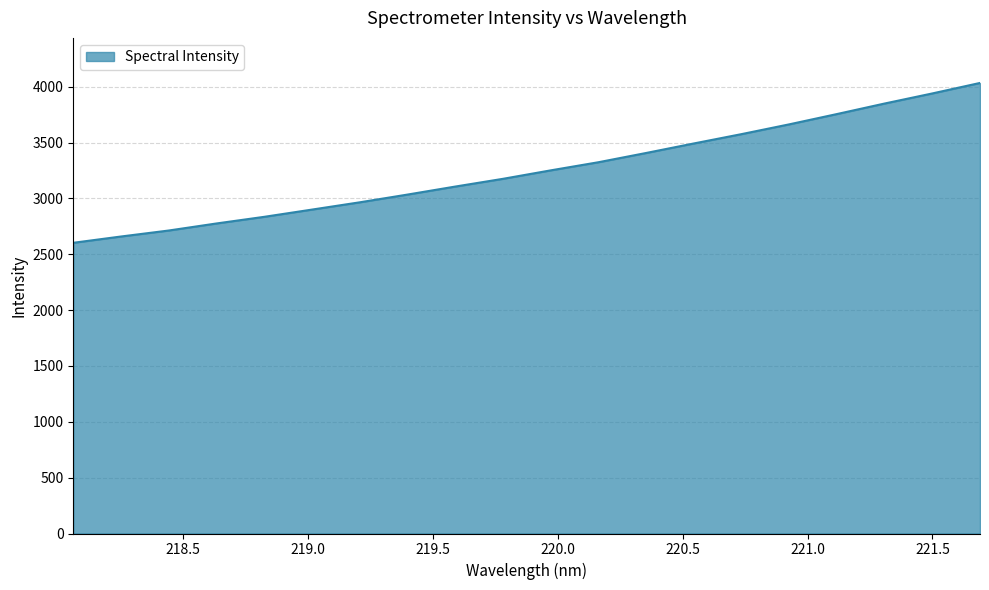

What is the maximum value shown in the chart?

4033.2